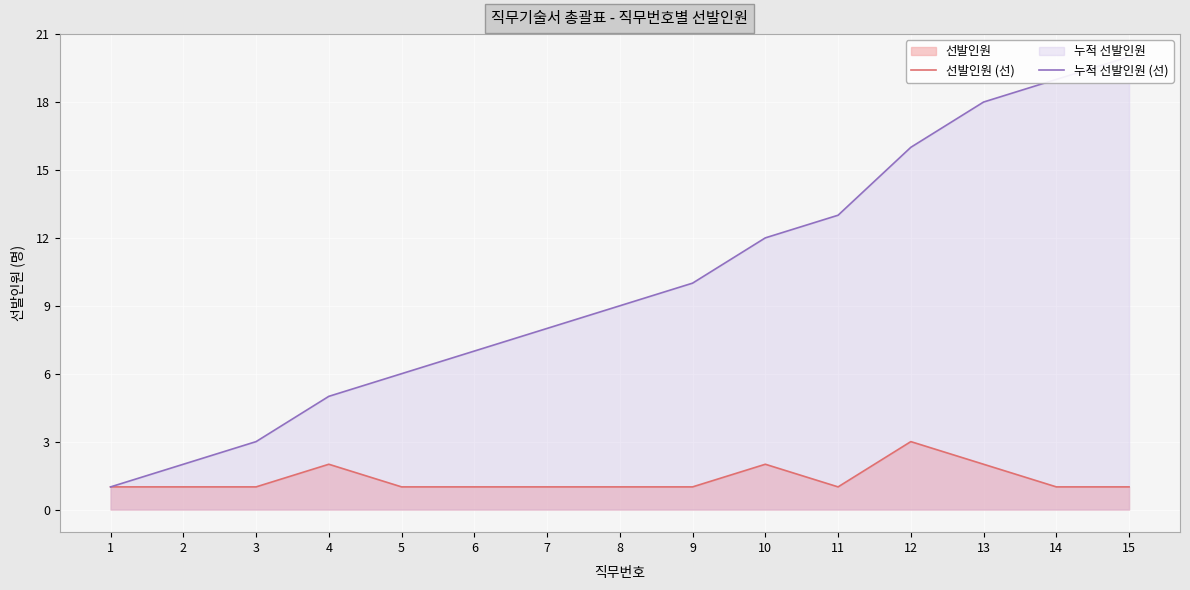

Where is the first local minimum for 선발인원 (선)?

11